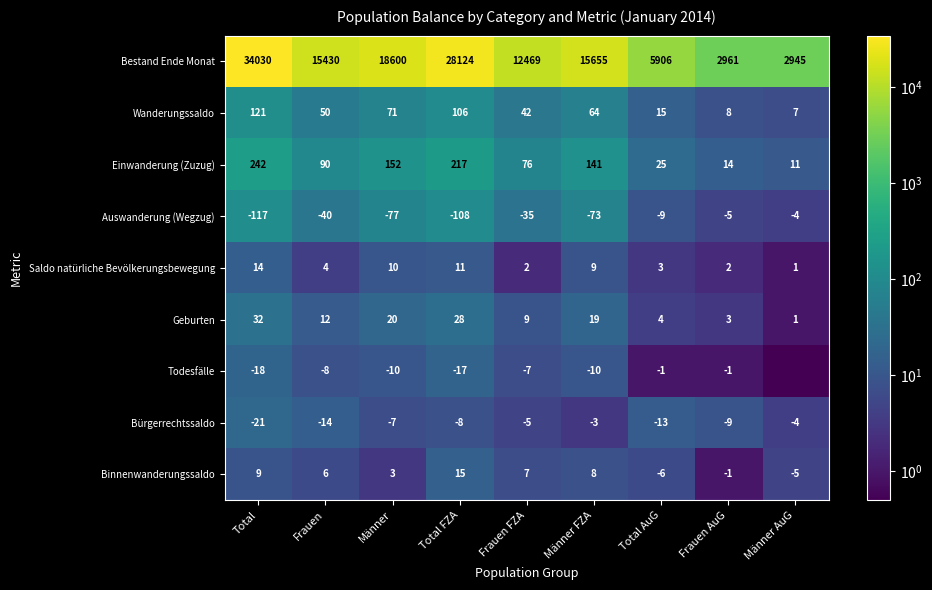

The Einwanderung (Zuzug) series shows 37.9 at Total AuG. True or false?

False